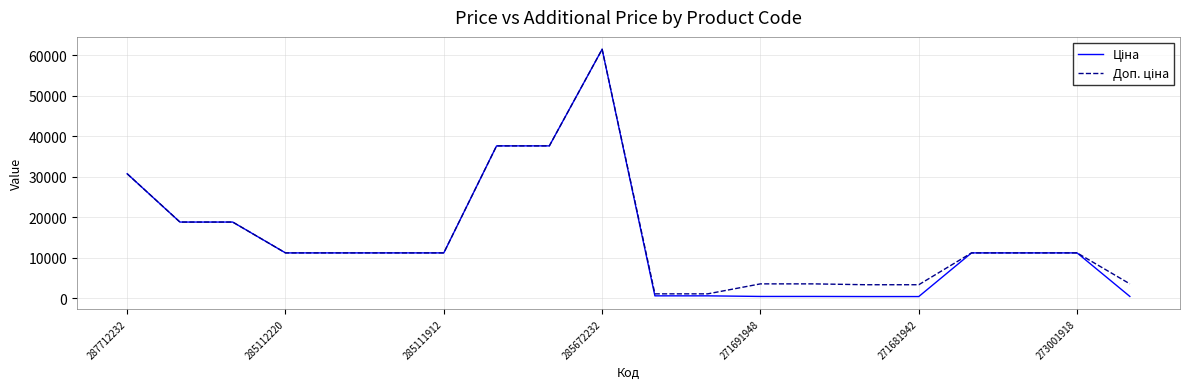

True or false: Ціна and Доп. ціна intersect in this chart.

False